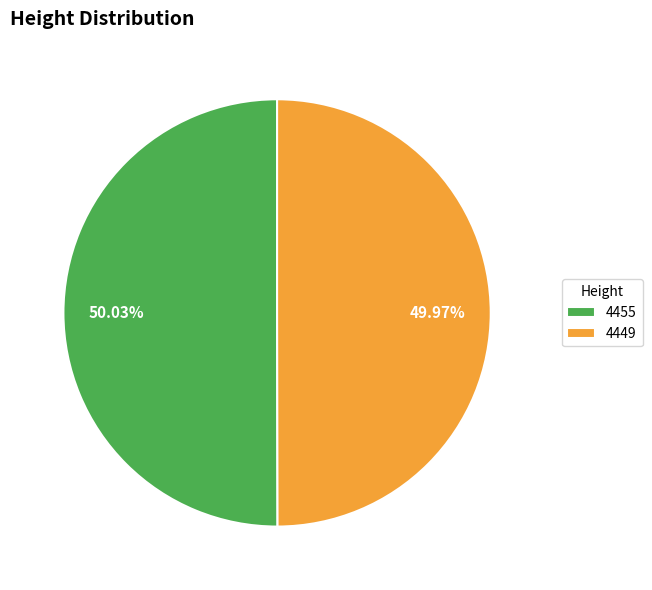

How many segments does this pie chart have?

2